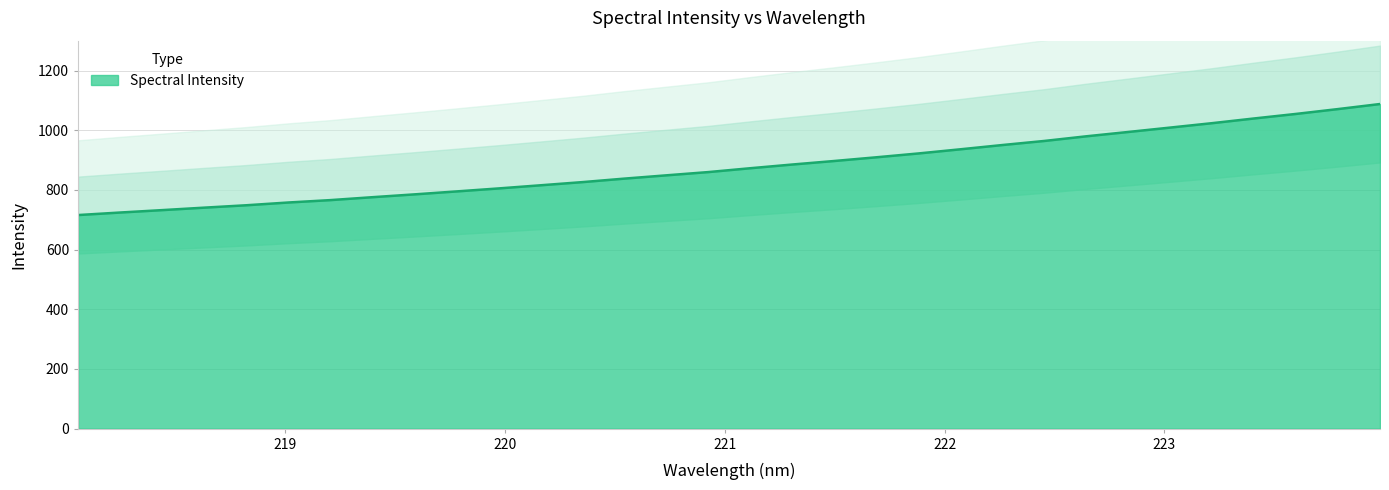

Is it true that the value at 219.0156 is 1060.8?

False